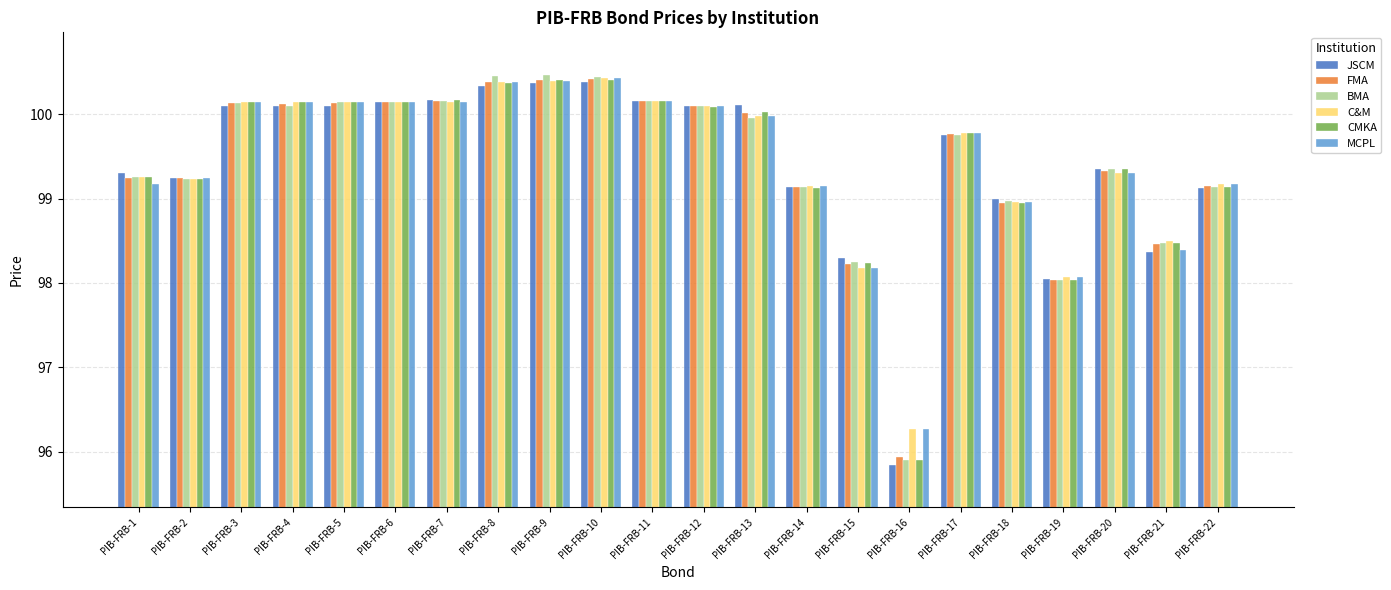

At how many categories does at least one series exceed 96?

22